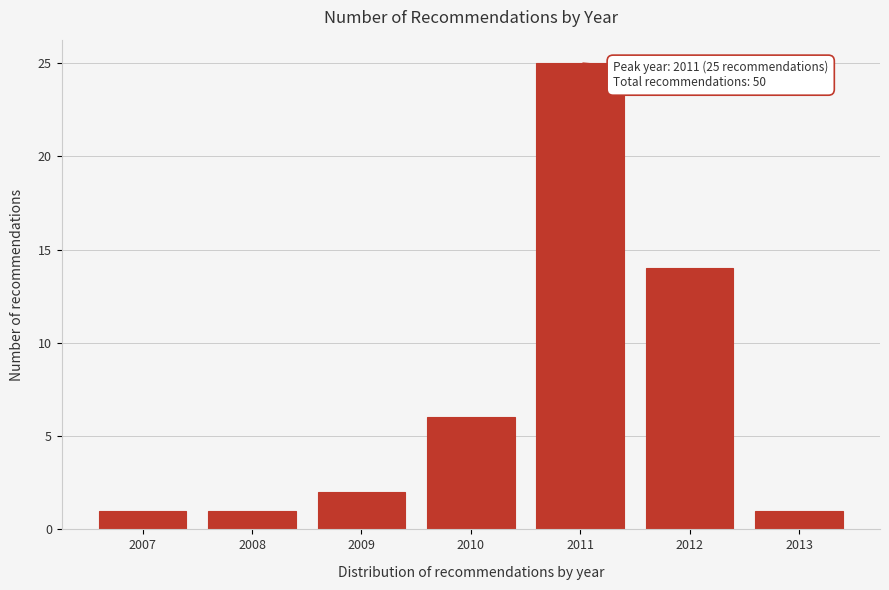

Reading right to left, list all the values displayed in this chart.

2013=1	2012=14	2011=25	2010=6	2009=2	2008=1	2007=1